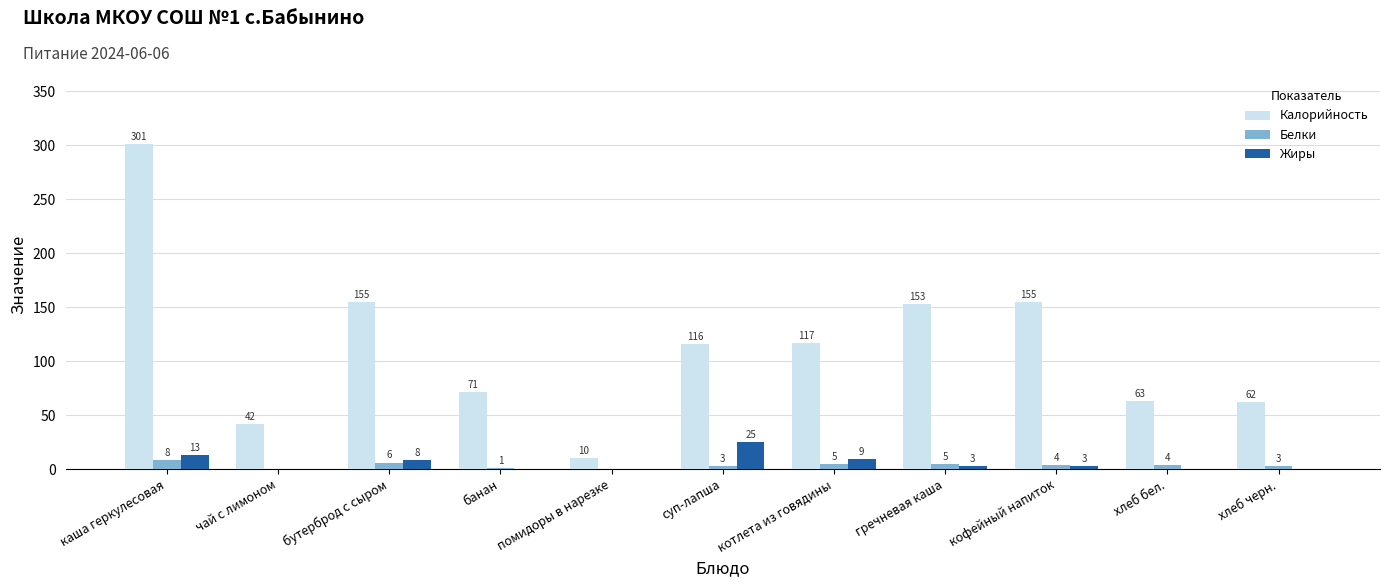

Which series has the largest range (max minus min)?

Калорийность